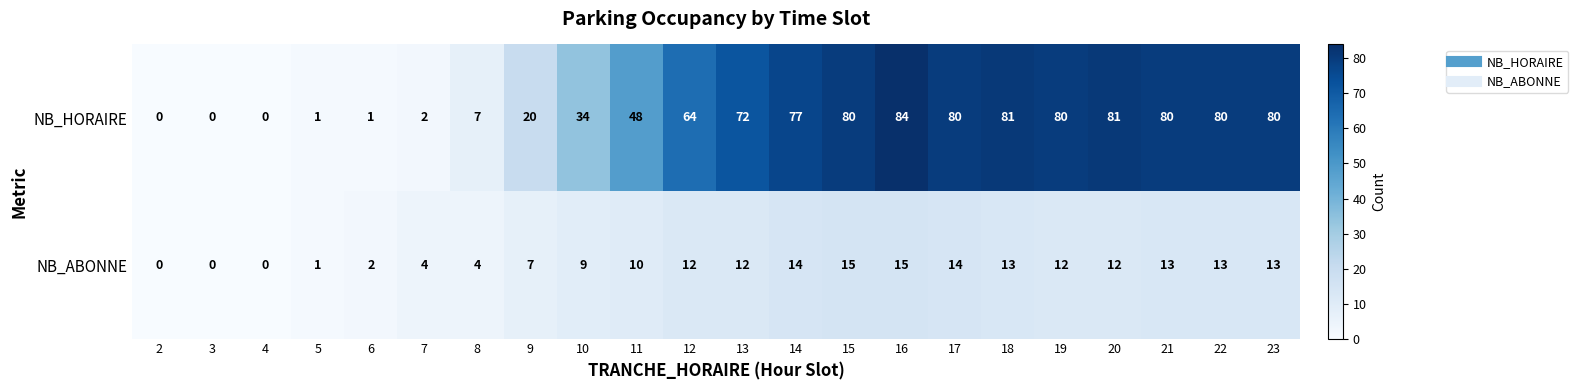

At 17, list the series in order from largest to smallest.

NB_HORAIRE, NB_ABONNE